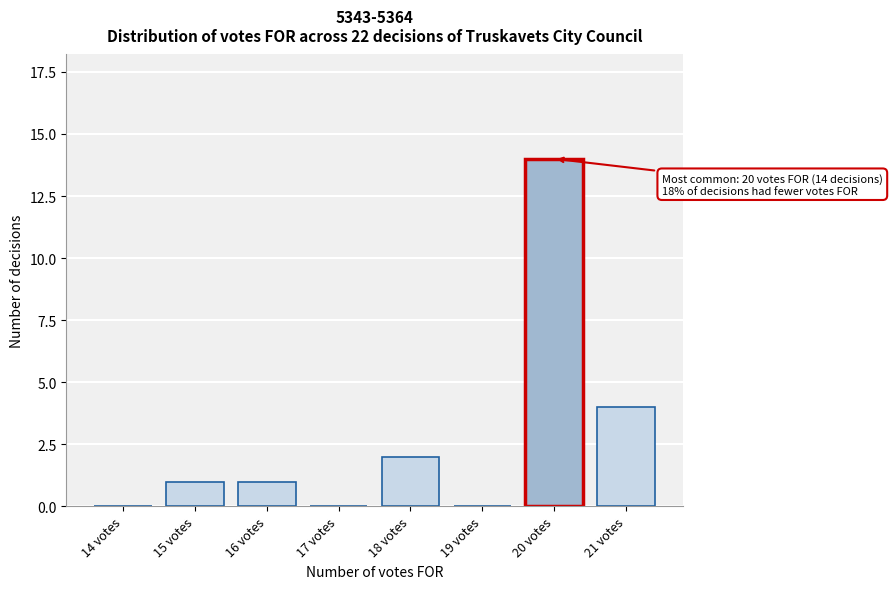

Reading left to right, what are all the values shown in this chart?

14 votes=0	15 votes=1	16 votes=1	17 votes=0	18 votes=2	19 votes=0	20 votes=14	21 votes=4